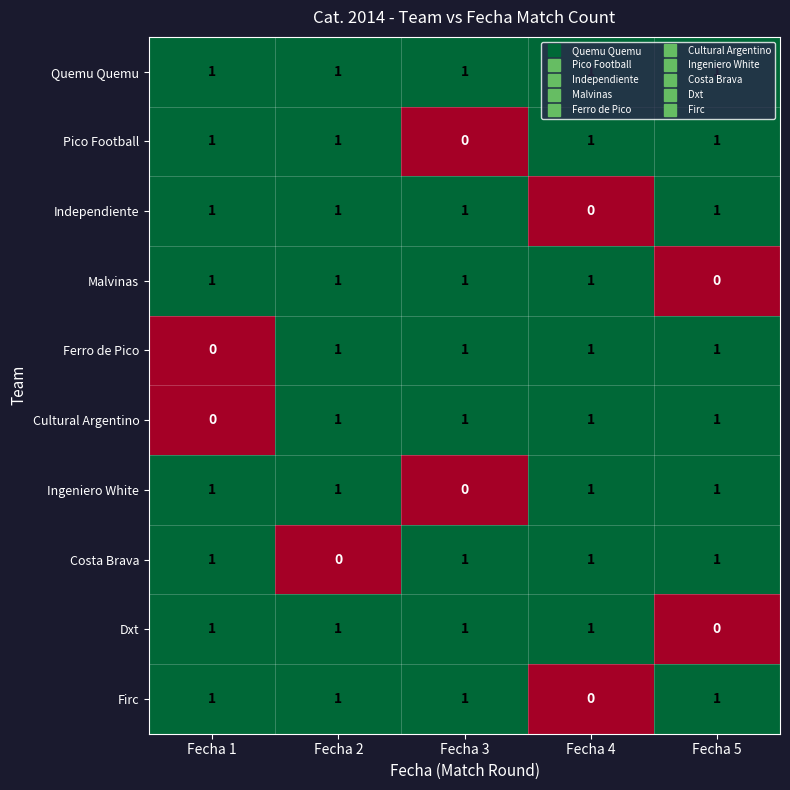

Which category has the lowest value in the Dxt series?

Fecha 5